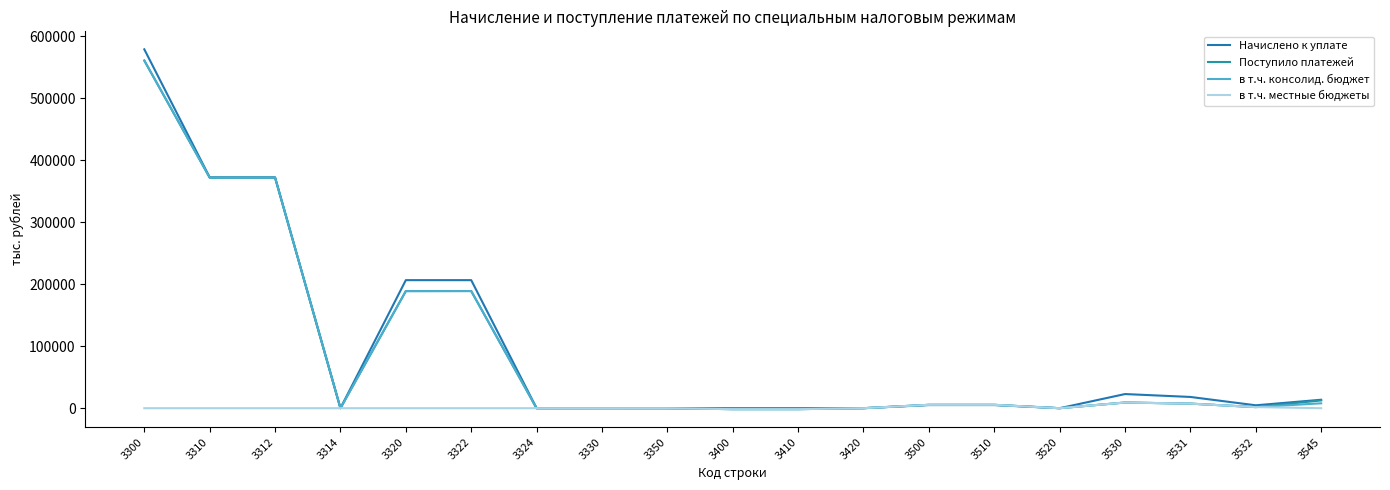

What is the smallest value displayed?

-1546